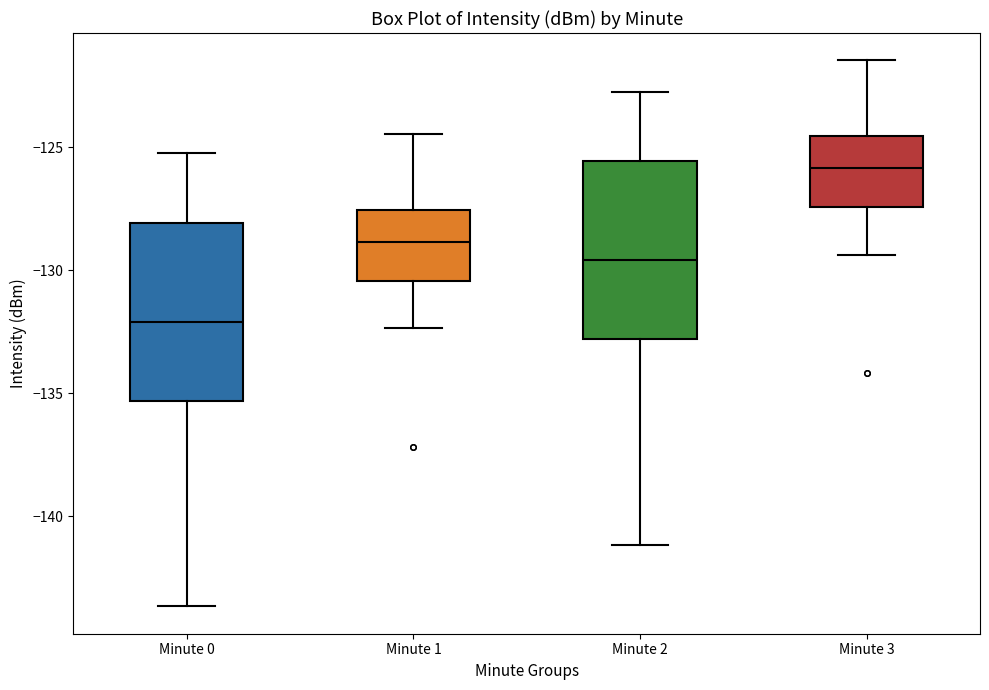

Reading left to right, transcribe this box plot: for each box, give where its median line is, the range the box spans, and where its two whiskers end, as read against the y-axis. The values are not printed on the chart, so give them approximately, as read against the axis.

Minute 0: median -132.0, box -135.5 to -128.0, whiskers -143.5 to -125.0
Minute 1: median -129.0, box -130.5 to -127.5, whiskers -132.5 to -124.5
Minute 2: median -129.5, box -133.0 to -125.5, whiskers -141.0 to -122.5
Minute 3: median -126.0, box -127.5 to -124.5, whiskers -129.5 to -121.5